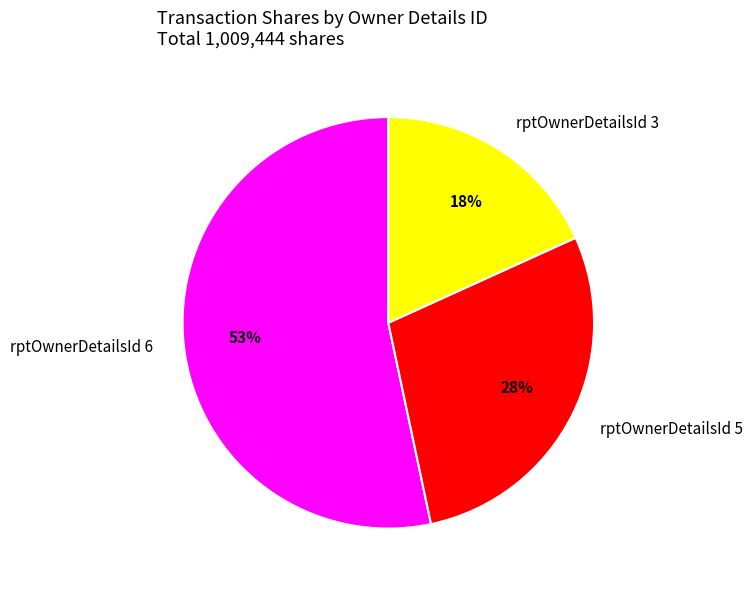

Rank the categories by value from lowest to highest.

rptOwnerDetailsId 3, rptOwnerDetailsId 5, rptOwnerDetailsId 6